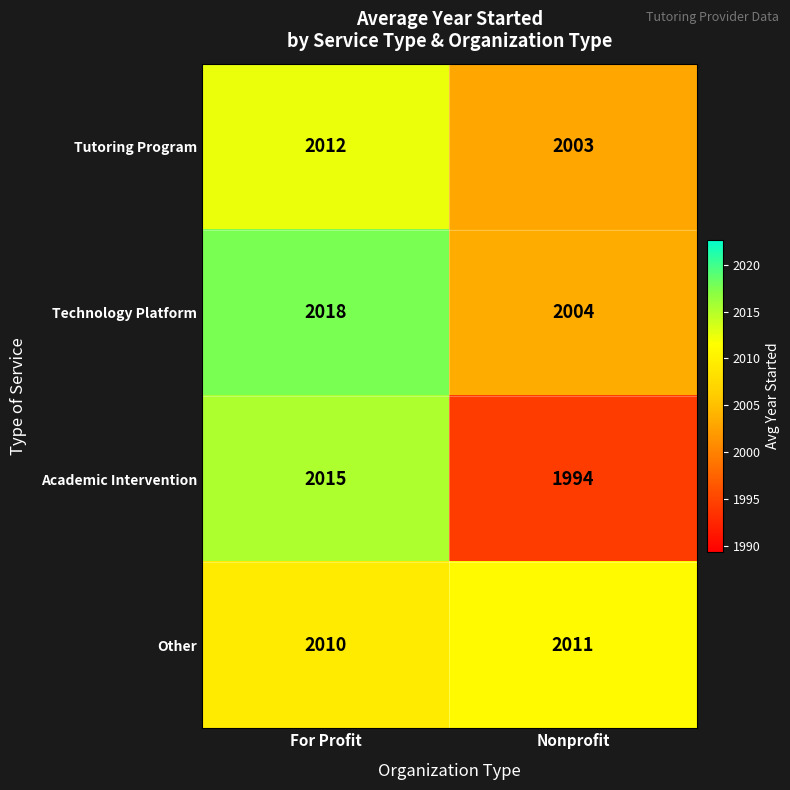

Read the Tutoring Program value at For Profit.

2012